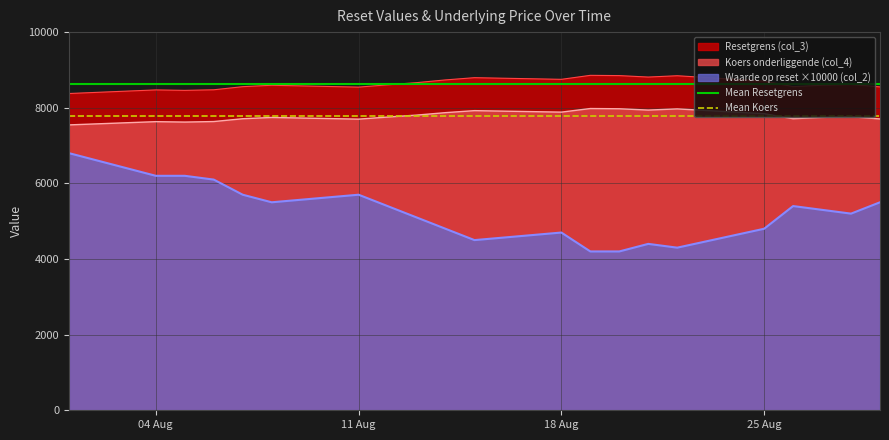

True or false: Resetgrens (col_3) and Koers onderliggende (col_4) intersect in this chart.

False